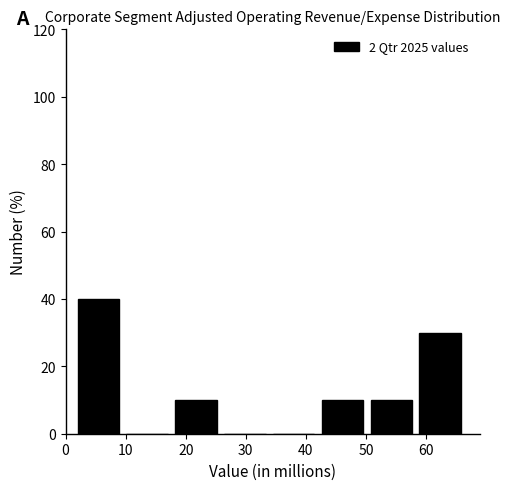

Reading left to right, list every bar in this chart as the range it spans on the x-axis followed by its height. Neither the bar edges nor the heights are printed on the chart, so give them approximately, as read against the axes.

2 to 10: 40
10 to 18: 0
18 to 26: 10
26 to 35: 0
35 to 43: 0
43 to 51: 10
51 to 59: 10
59 to 67: 30